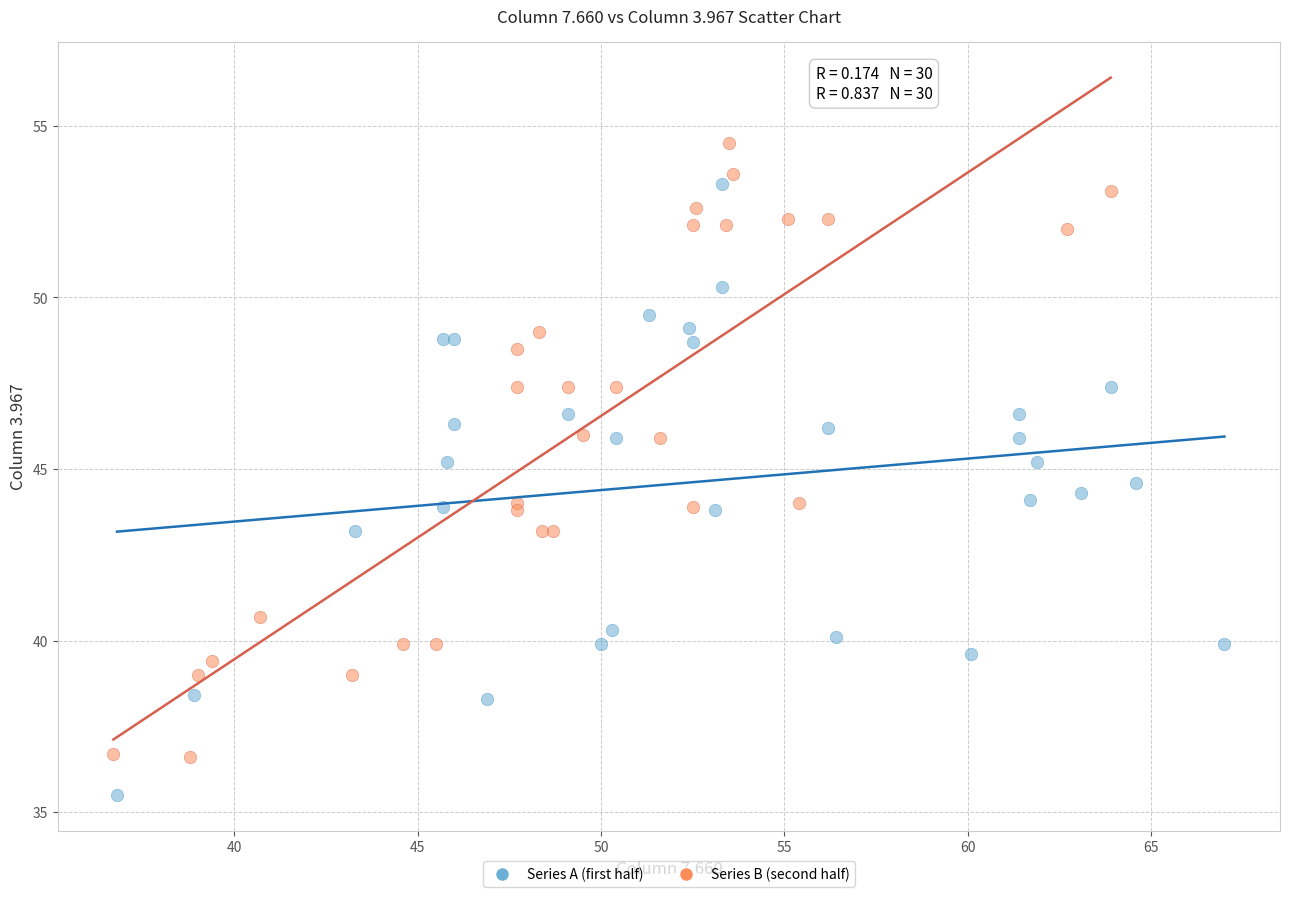

Which series reaches the minimum Y coordinate?

Series A (first half)